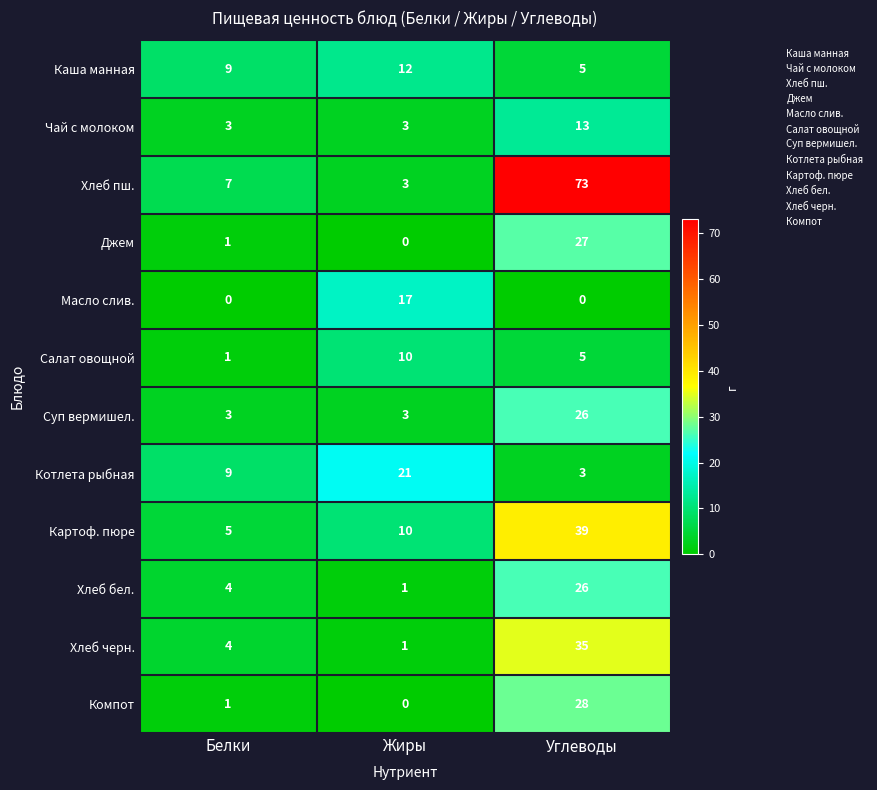

At which category is the sum across all series the highest?

Углеводы